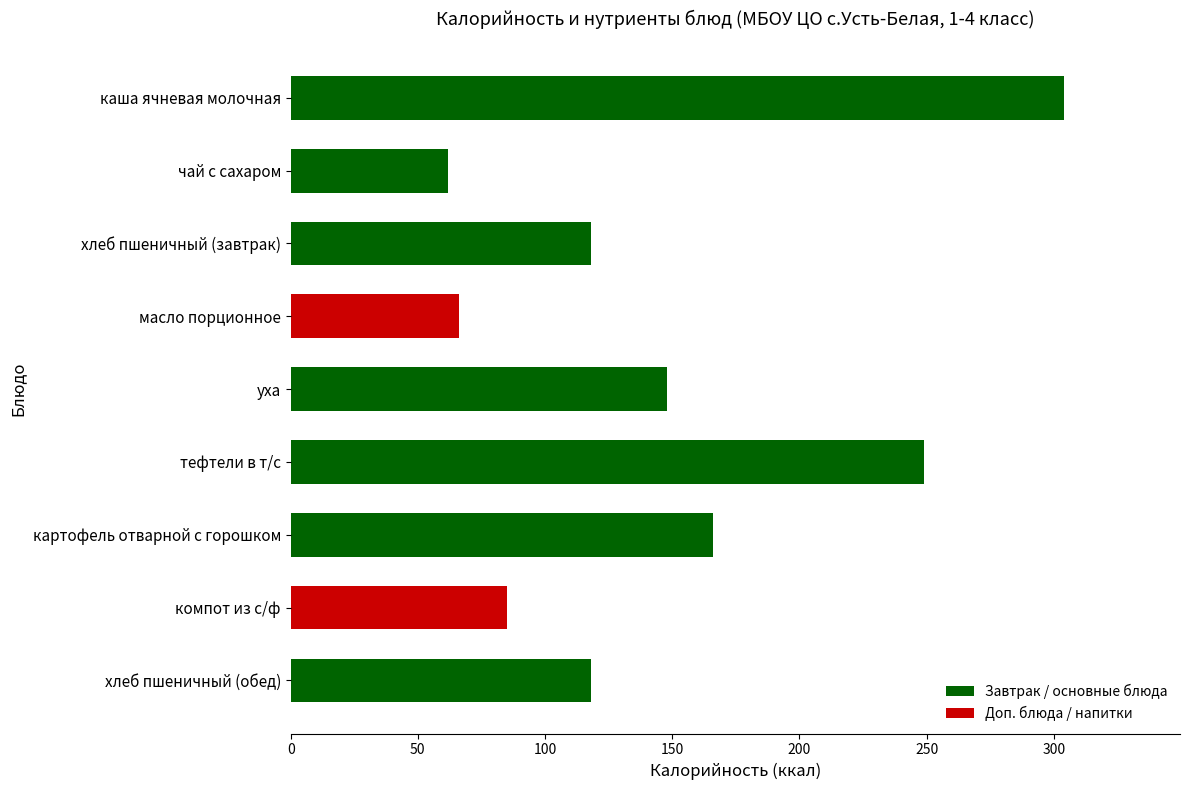

How many bars are there in total?

9